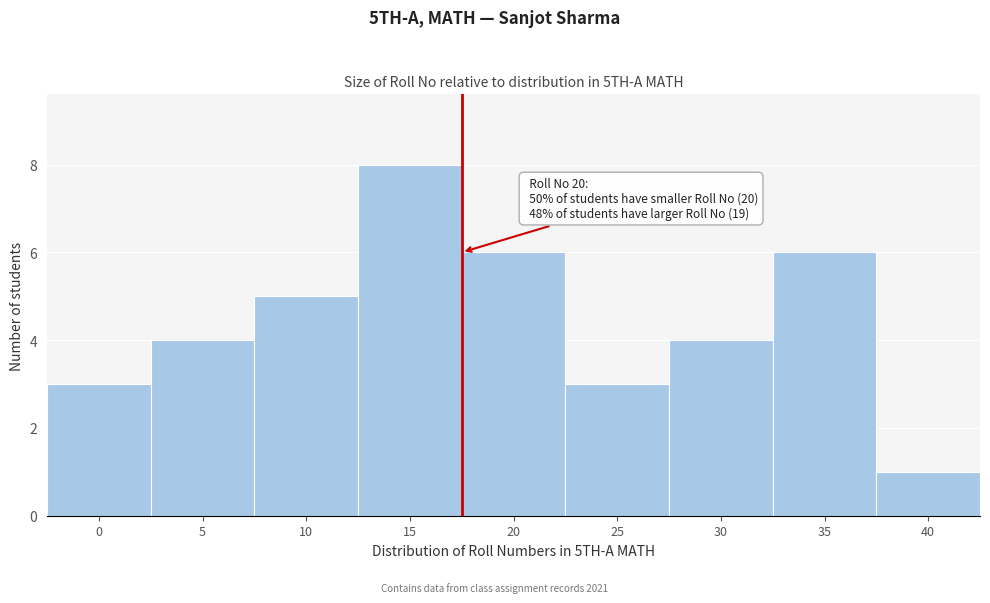

Reading left to right, what are all the values shown in this chart?

3	4	5	8	6	3	4	6	1